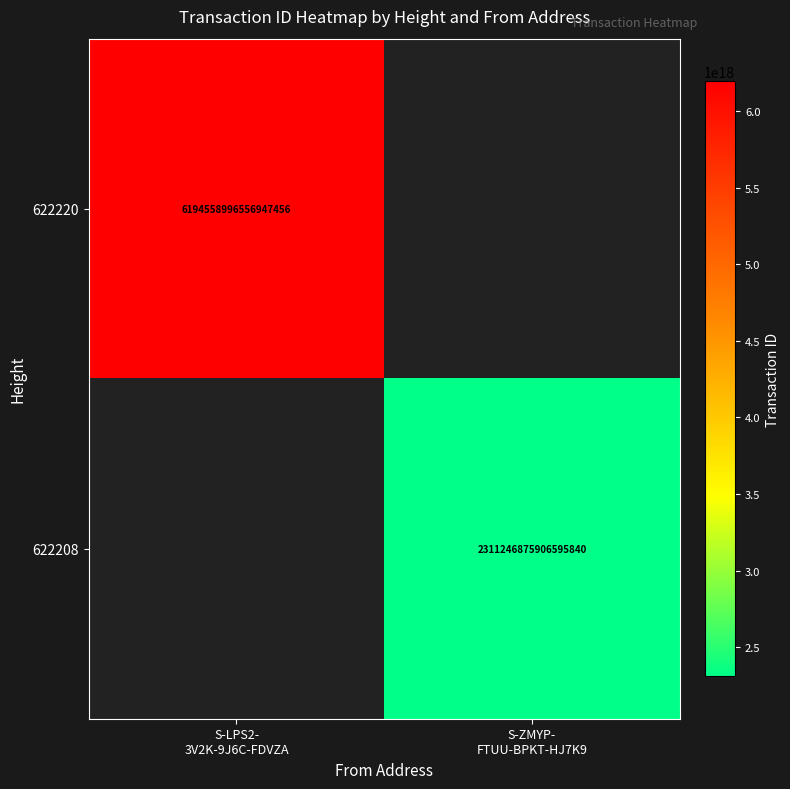

The 622208 series shows 2311246875906595840.0 at S-ZMYP- FTUU-BPKT-HJ7K9. True or false?

True